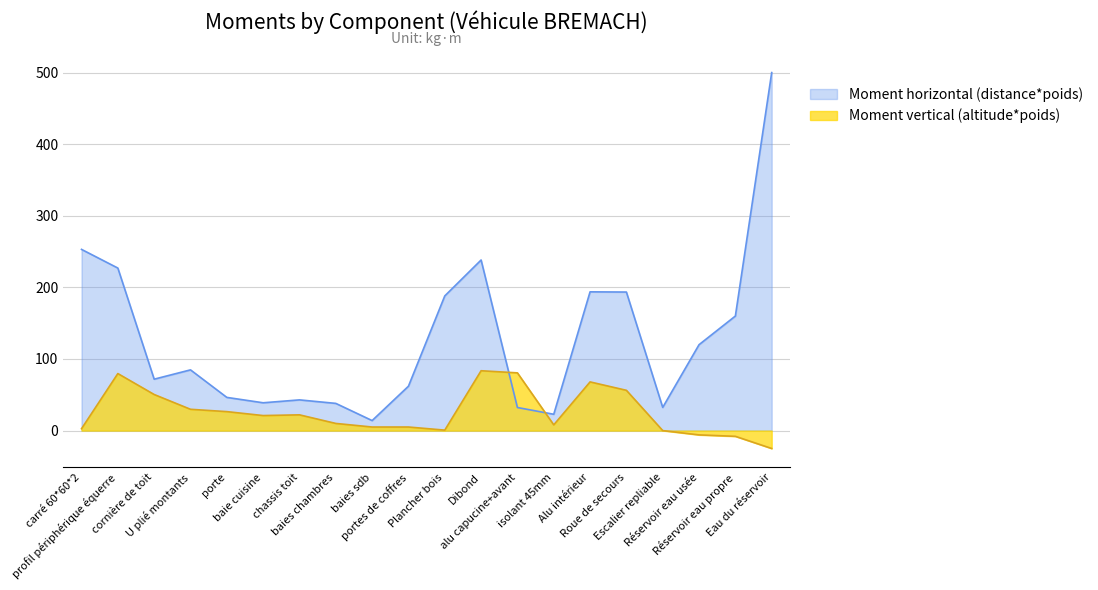

What is the average value of the Moment horizontal (distance*poids) series?

128.0